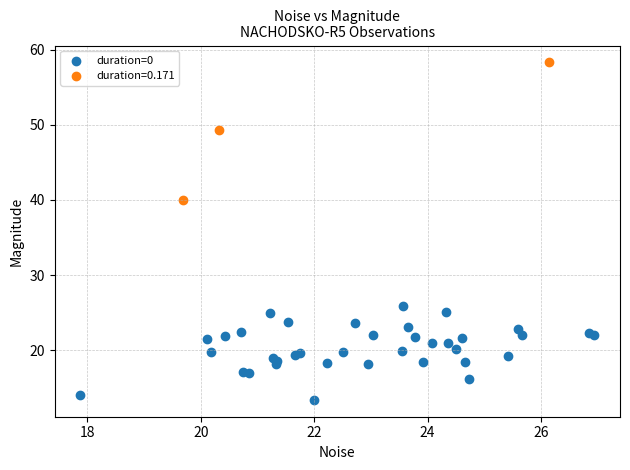

Which series contains the lowest Y value?

duration=0